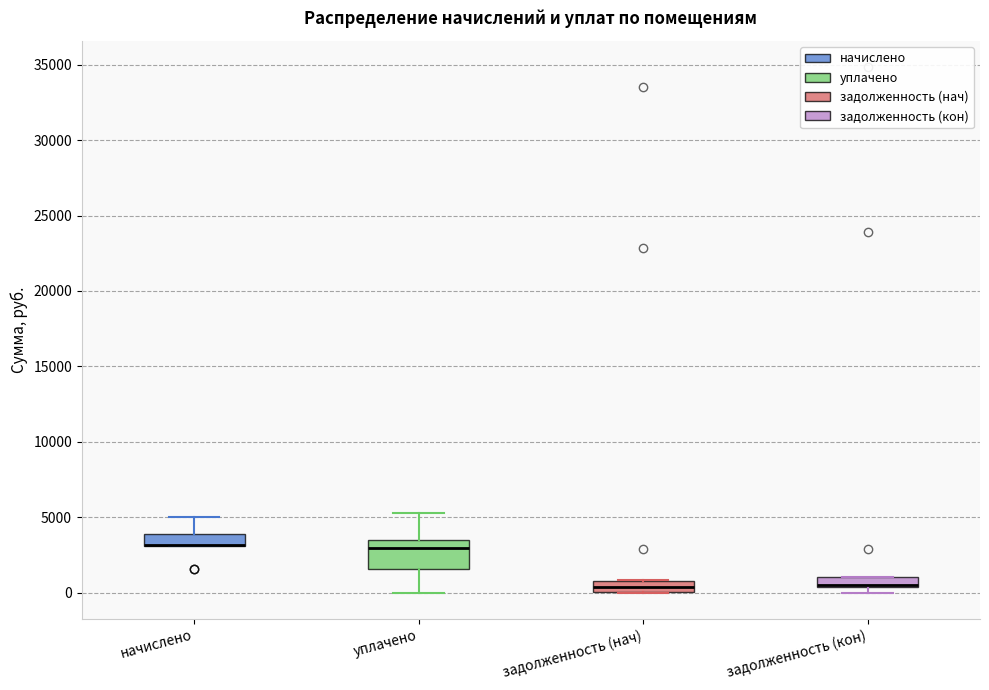

Where is the lower edge of the box for начислено on the y-axis? The values are not printed on the chart, so give them approximately, as read against the axis.

3000